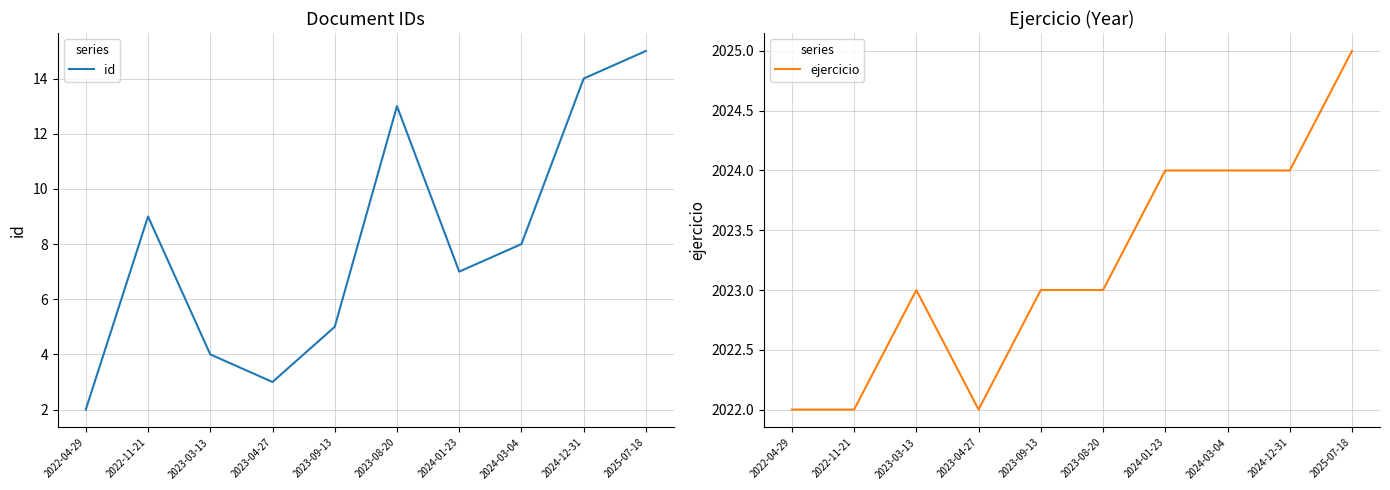

At 2023-03-13, list the series in order from largest to smallest.

ejercicio, id